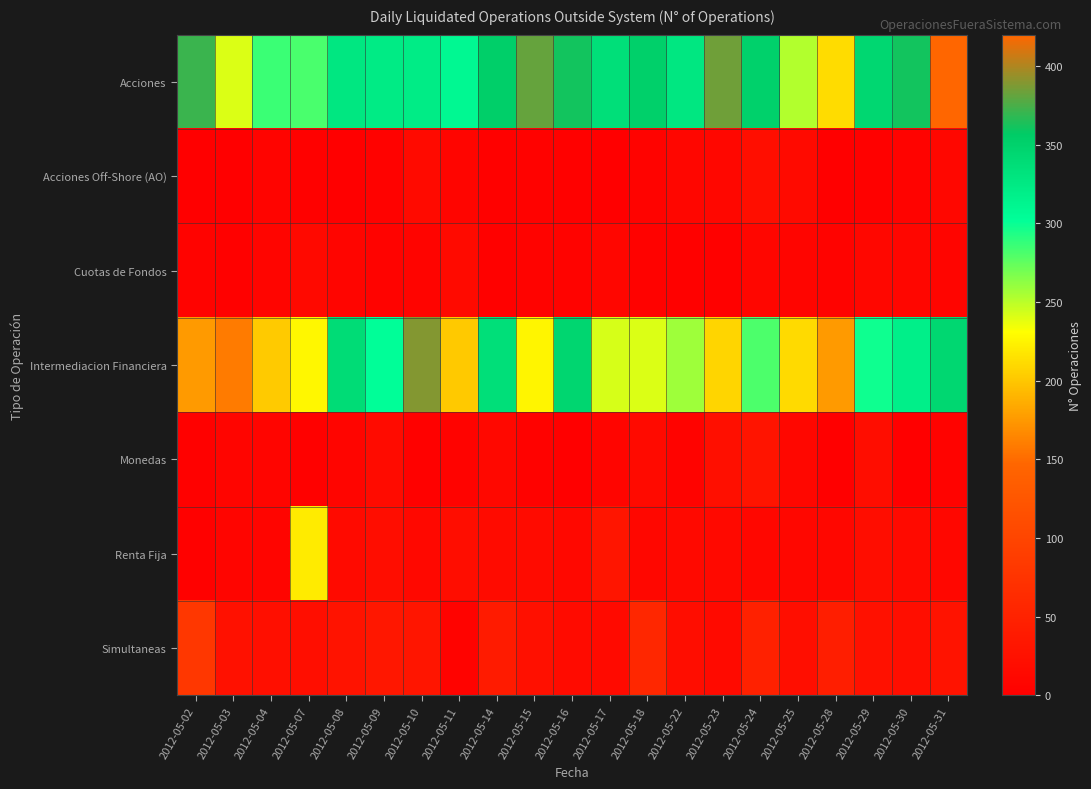

Reading right to left, list all the values displayed in this chart.

Acciones: 2012-05-31=420	2012-05-30=361	2012-05-29=345	2012-05-28=212	2012-05-25=252	2012-05-24=351	2012-05-23=384	2012-05-22=327	2012-05-18=352	2012-05-17=336	2012-05-16=361	2012-05-15=382	2012-05-14=353	2012-05-11=309	2012-05-10=322	2012-05-09=323	2012-05-08=328	2012-05-07=282	2012-05-04=286	2012-05-03=241	2012-05-02=371
Acciones Off-Shore (AO): 2012-05-31=12	2012-05-30=6	2012-05-29=3	2012-05-28=0	2012-05-25=15	2012-05-24=22	2012-05-23=11	2012-05-22=10	2012-05-18=5	2012-05-17=0	2012-05-16=3	2012-05-15=4	2012-05-14=2	2012-05-11=9	2012-05-10=15	2012-05-09=4	2012-05-08=0	2012-05-07=3	2012-05-04=7	2012-05-03=1	2012-05-02=1
Cuotas de Fondos: 2012-05-31=8	2012-05-30=10	2012-05-29=11	2012-05-28=6	2012-05-25=9	2012-05-24=10	2012-05-23=3	2012-05-22=3	2012-05-18=4	2012-05-17=10	2012-05-16=6	2012-05-15=5	2012-05-14=3	2012-05-11=16	2012-05-10=7	2012-05-09=5	2012-05-08=8	2012-05-07=14	2012-05-04=8	2012-05-03=3	2012-05-02=5
Intermediacion Financiera: 2012-05-31=345	2012-05-30=319	2012-05-29=298	2012-05-28=176	2012-05-25=211	2012-05-24=281	2012-05-23=208	2012-05-22=258	2012-05-18=241	2012-05-17=242	2012-05-16=346	2012-05-15=226	2012-05-14=336	2012-05-11=201	2012-05-10=389	2012-05-09=303	2012-05-08=339	2012-05-07=227	2012-05-04=202	2012-05-03=159	2012-05-02=176
Monedas: 2012-05-31=6	2012-05-30=1	2012-05-29=19	2012-05-28=0	2012-05-25=12	2012-05-24=30	2012-05-23=23	2012-05-22=5	2012-05-18=16	2012-05-17=8	2012-05-16=0	2012-05-15=4	2012-05-14=13	2012-05-11=5	2012-05-10=3	2012-05-09=17	2012-05-08=9	2012-05-07=3	2012-05-04=8	2012-05-03=9	2012-05-02=2
Renta Fija: 2012-05-31=12	2012-05-30=16	2012-05-29=19	2012-05-28=12	2012-05-25=11	2012-05-24=11	2012-05-23=14	2012-05-22=14	2012-05-18=12	2012-05-17=31	2012-05-16=13	2012-05-15=17	2012-05-14=18	2012-05-11=19	2012-05-10=13	2012-05-09=20	2012-05-08=16	2012-05-07=220	2012-05-04=9	2012-05-03=8	2012-05-02=2
Simultaneas: 2012-05-31=29	2012-05-30=21	2012-05-29=26	2012-05-28=45	2012-05-25=22	2012-05-24=48	2012-05-23=15	2012-05-22=19	2012-05-18=57	2012-05-17=16	2012-05-16=18	2012-05-15=24	2012-05-14=41	2012-05-11=6	2012-05-10=31	2012-05-09=34	2012-05-08=28	2012-05-07=22	2012-05-04=23	2012-05-03=26	2012-05-02=80